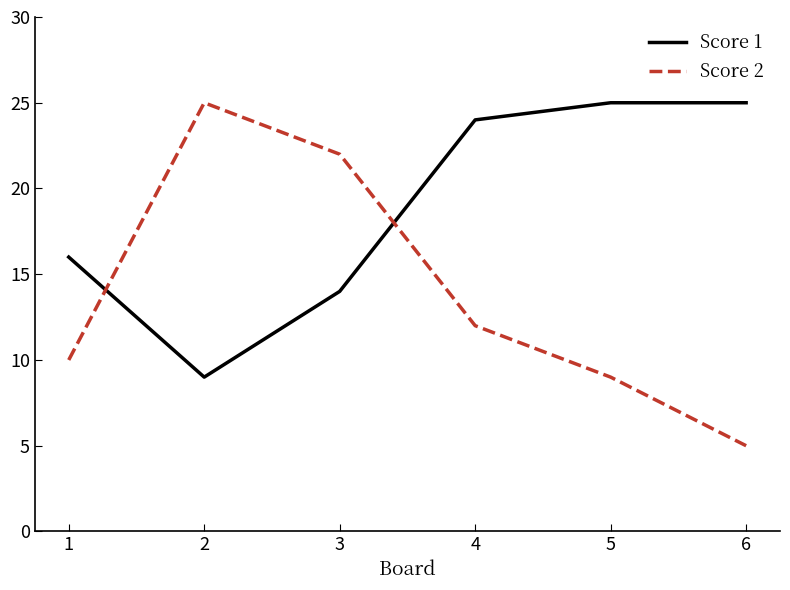

What is the difference between the maximum and minimum values in the Score 1 series?

16